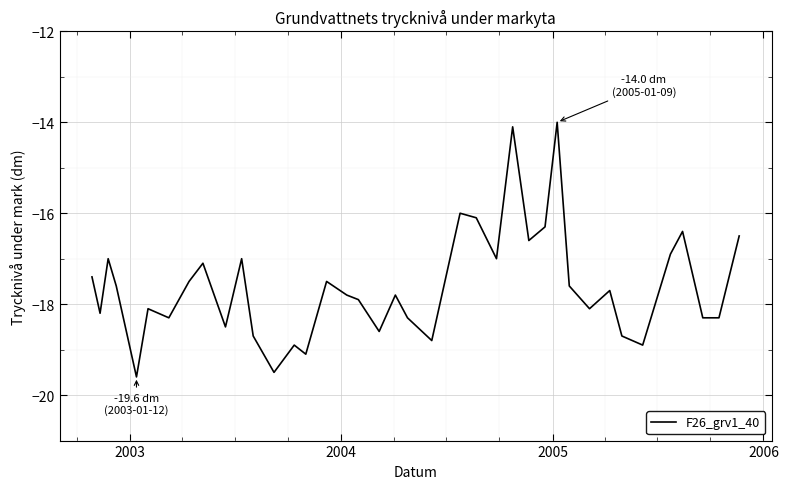

What is the maximum value shown in the chart?

-14.0